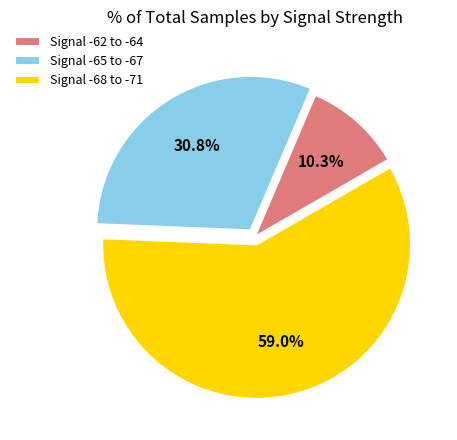

Which slice represents more than half of the pie?

Signal -68 to -71